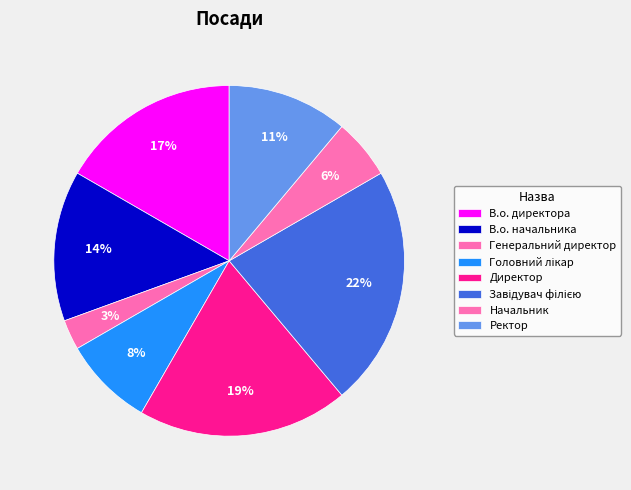

How many segments does this pie chart have?

8